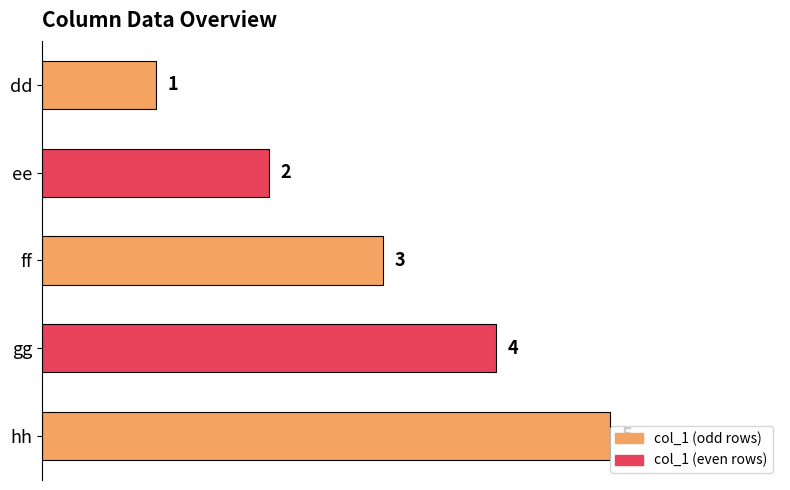

What is the smallest value displayed?

1